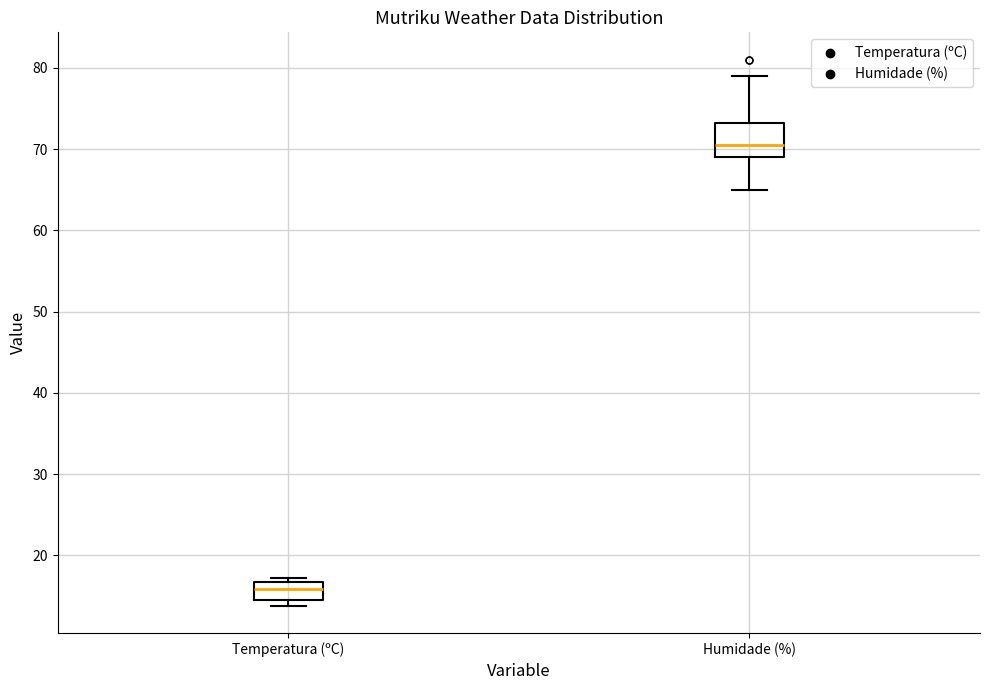

Where is the upper edge of the box for Temperatura (ºC) on the y-axis? The values are not printed on the chart, so give them approximately, as read against the axis.

17